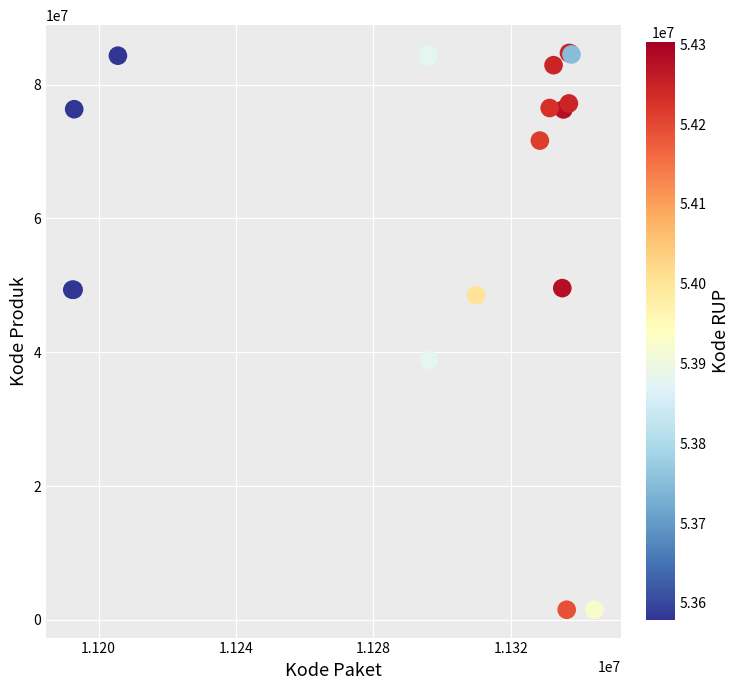

What Y value in the scatter plot is closest to 43108744?

38839757